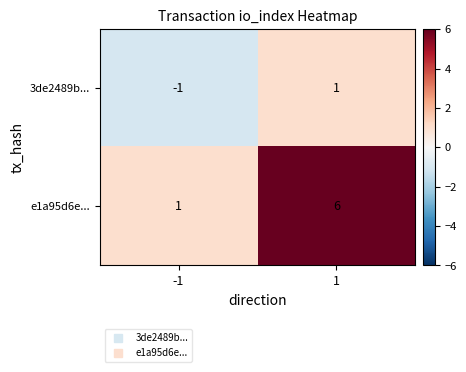

Is it true that e1a95d6e... equals 1 at -1?

True